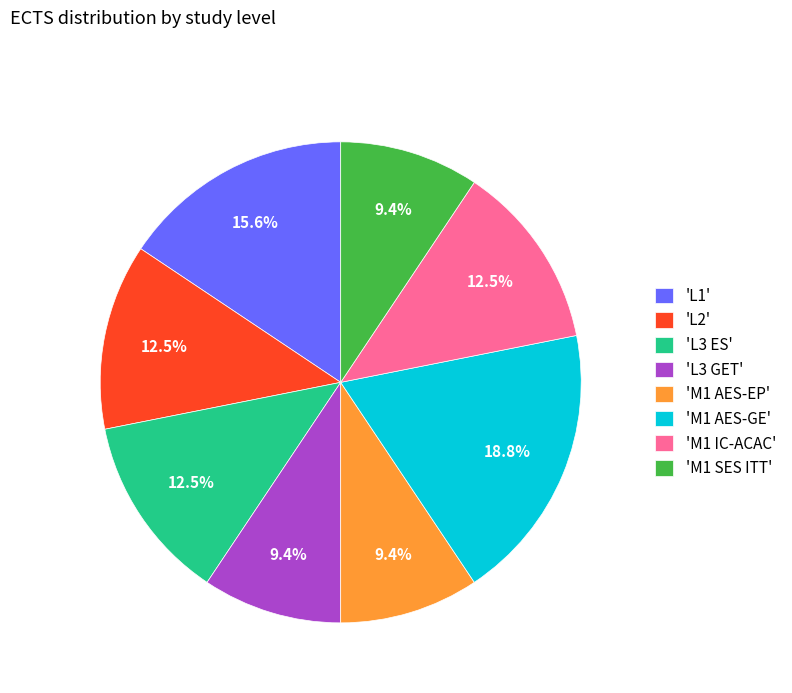

Is there a majority slice in this chart?

No